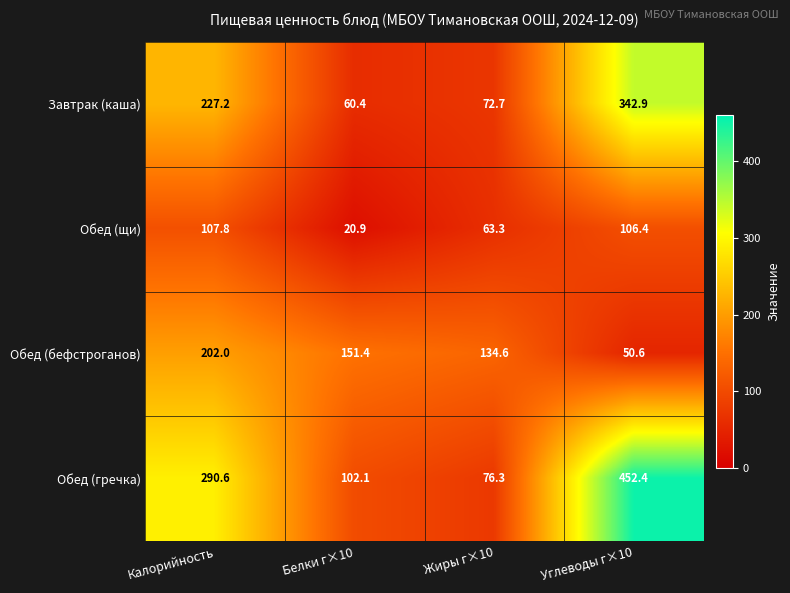

Is it true that Обед (гречка) equals 488.3 at Калорийность?

False